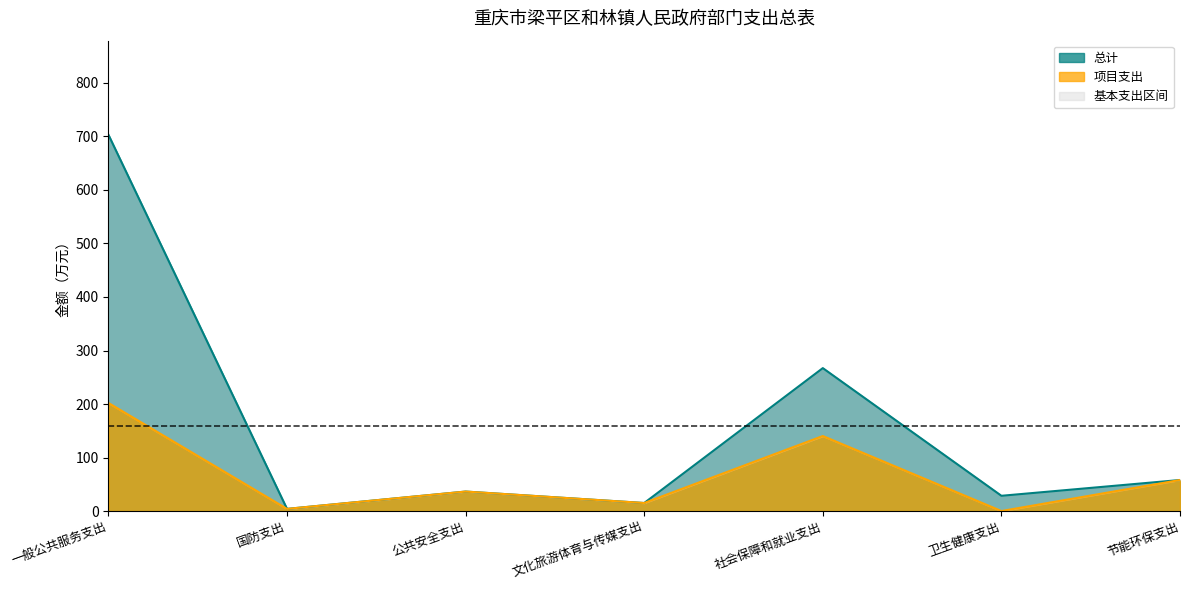

What is the value of the 总计 point at the 4th from the left?

15.0